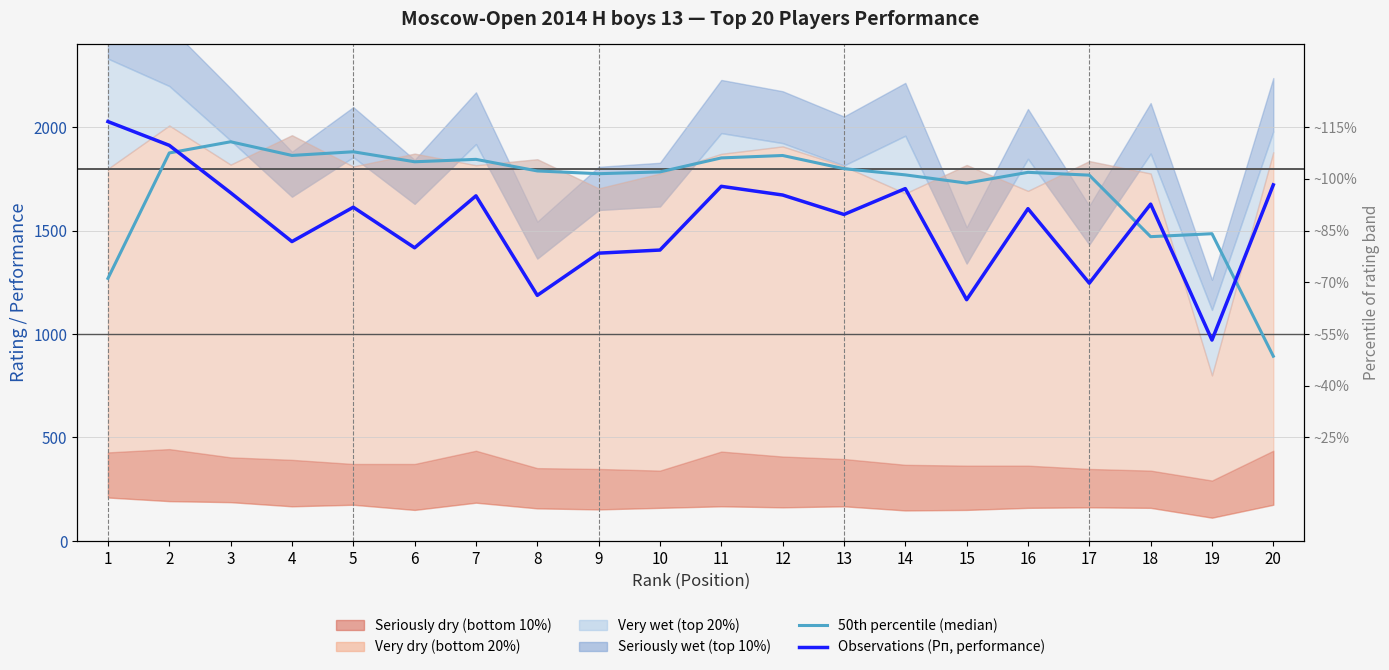

Reading left to right, transcribe all the data shown in this chart.

50th percentile (median): 1269.0	1875.3	1929.3	1863.3	1881.0	1832.7	1844.3	1788.3	1775.0	1783.7	1851.3	1863.0	1799.3	1769.3	1729.7	1781.7	1768.0	1470.7	1485.0	893.0
Observations (Рп, performance): 2027.0	1912.0	1683.0	1447.0	1613.0	1417.0	1668.0	1187.0	1391.0	1406.0	1714.0	1672.0	1578.0	1703.0	1166.0	1606.0	1246.0	1628.0	971.0	1721.0